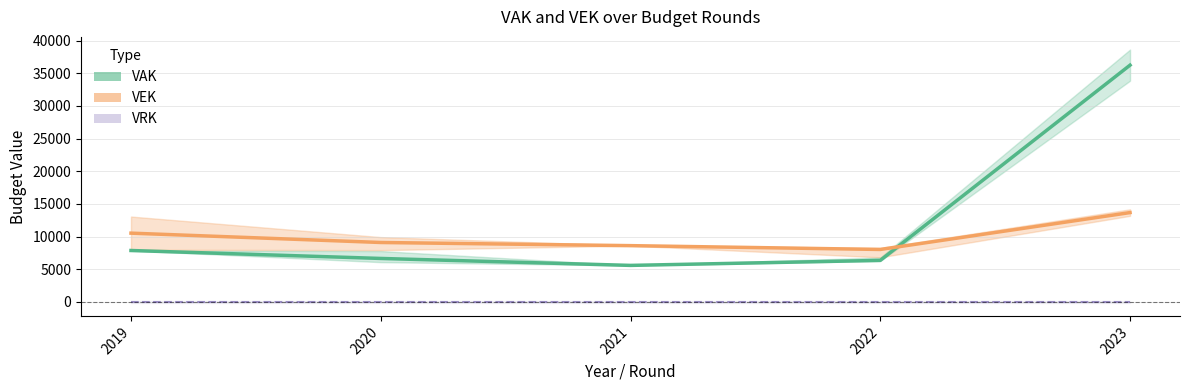

Is it true that VAK (mean) equals 2773.3 at 2021?

False